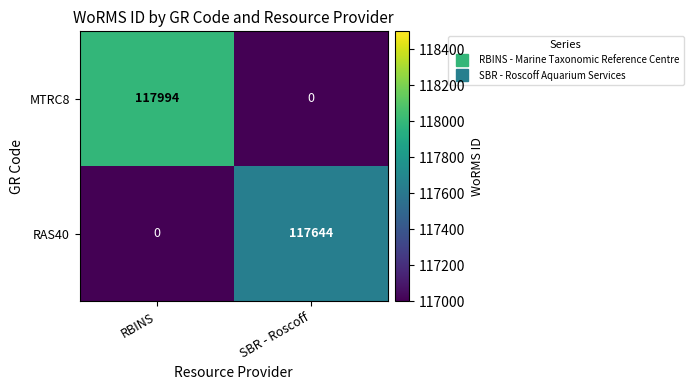

What is the sum of the MTRC8 values at SBR - Roscoff and RBINS?

117994